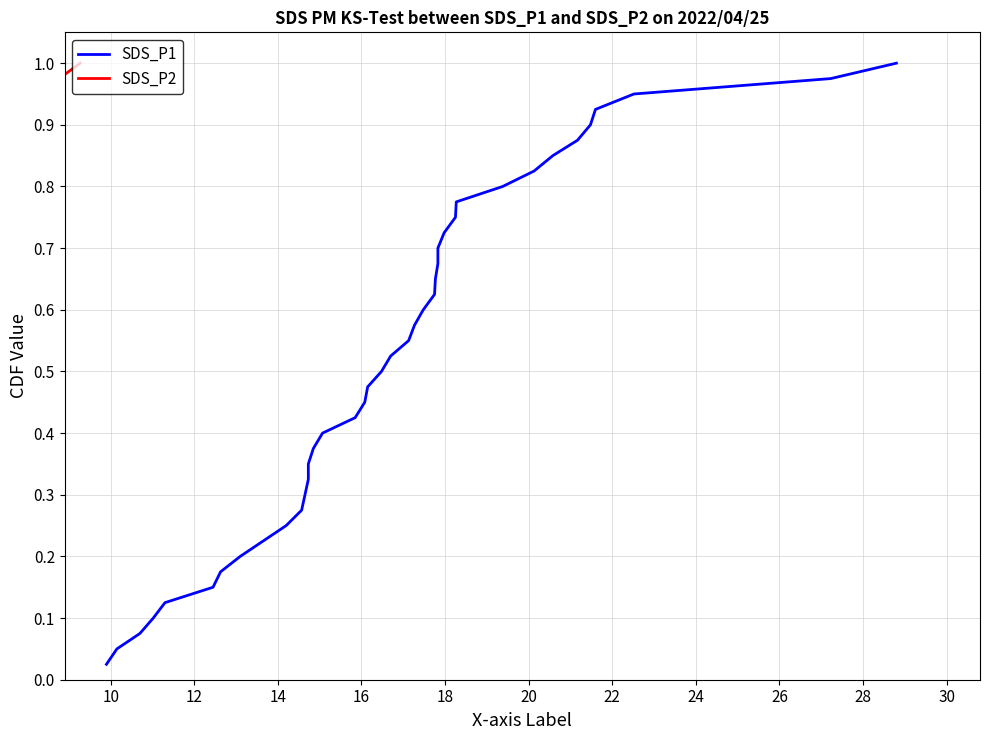

Is the value of SDS_P2 at 30 greater than the value of SDS_P1 at 20?

Yes